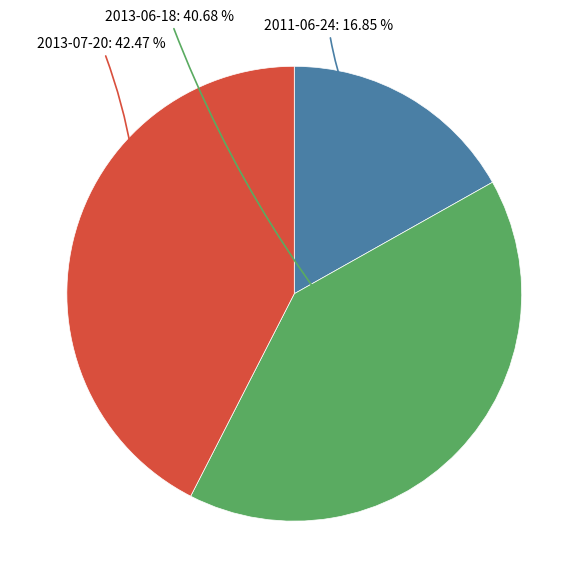

Is there a majority slice in this chart?

No